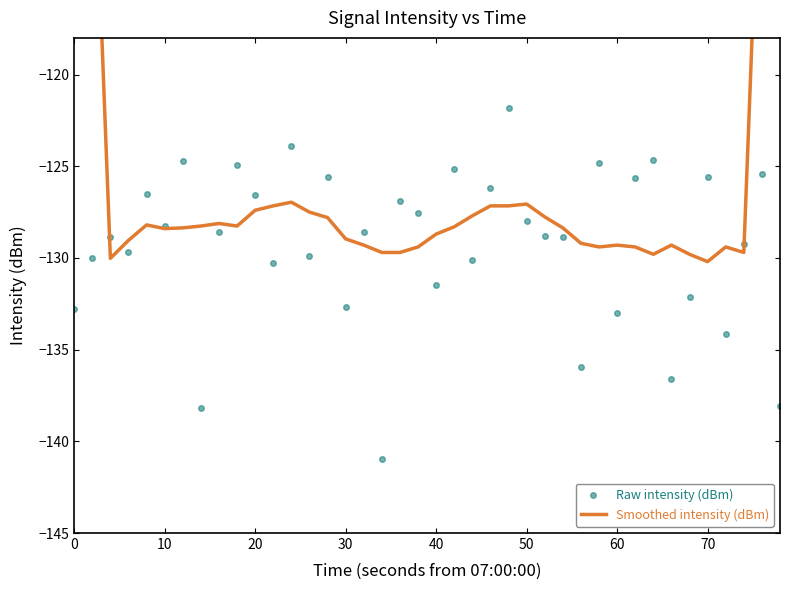

How many values in the Smoothed intensity (dBm) series are below -128?

26